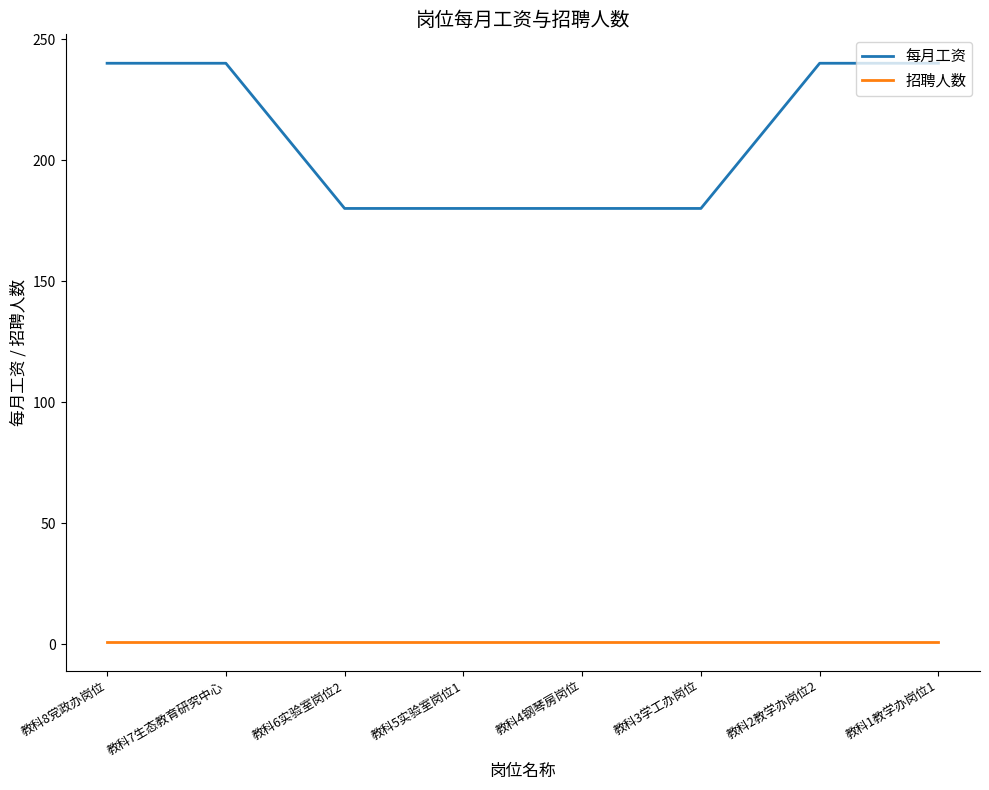

At how many categories does at least one series exceed 60?

8